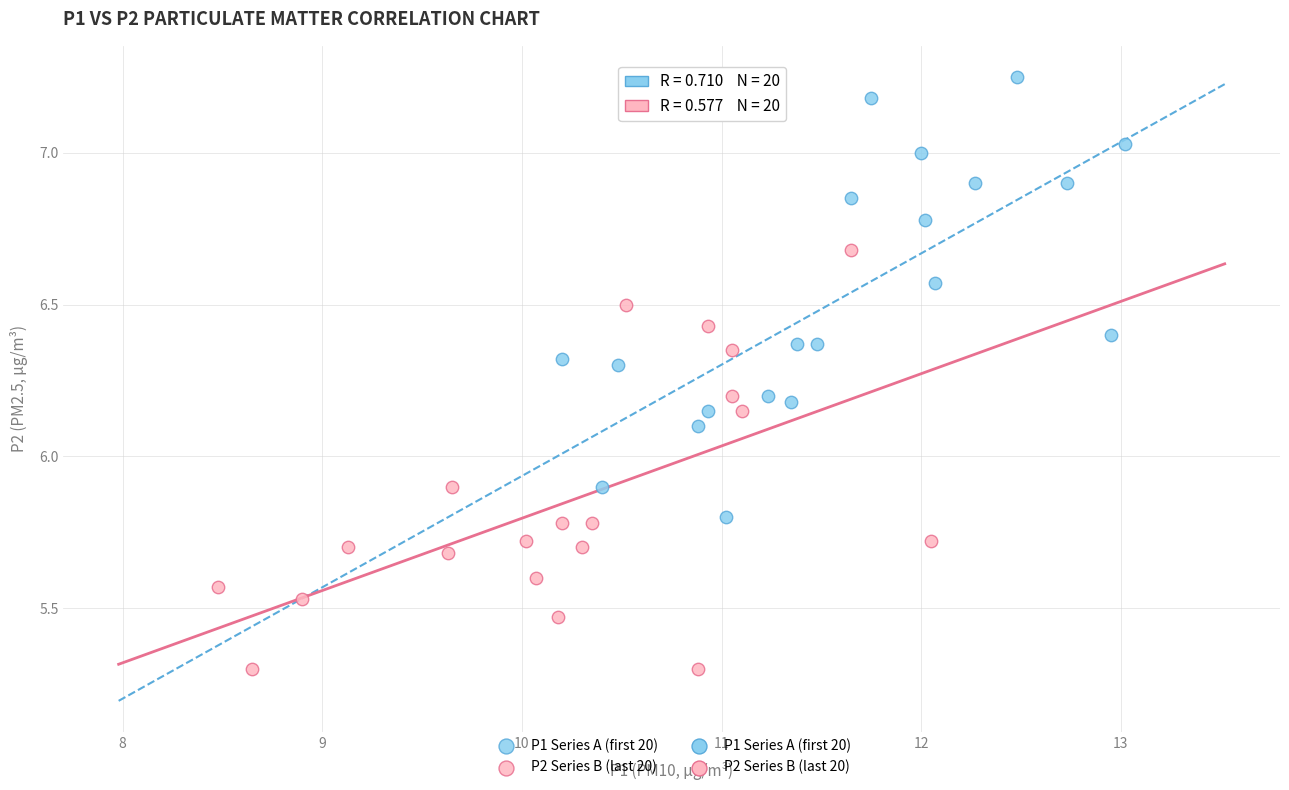

Which series contains the highest Y value?

P1 Series A (first 20)